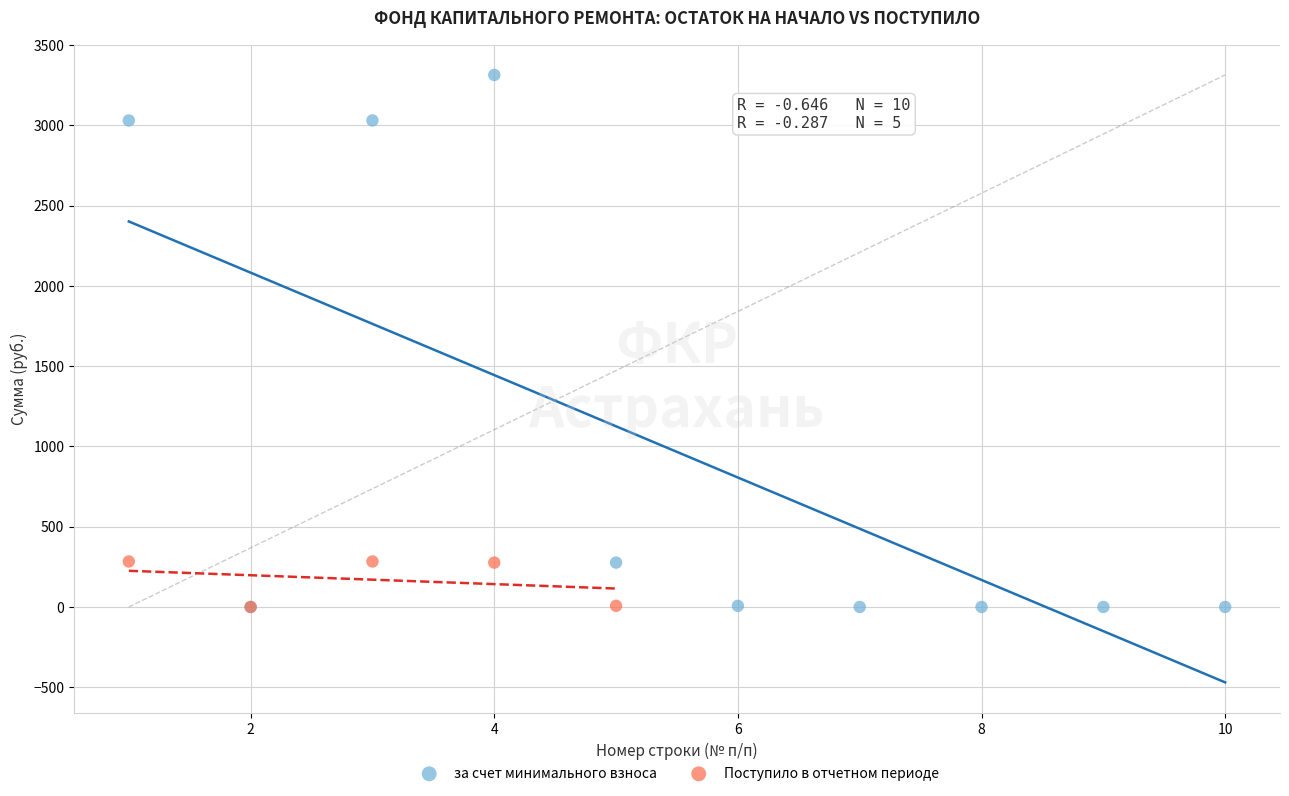

Which series has the widest spread of Y values?

за счет минимального взноса